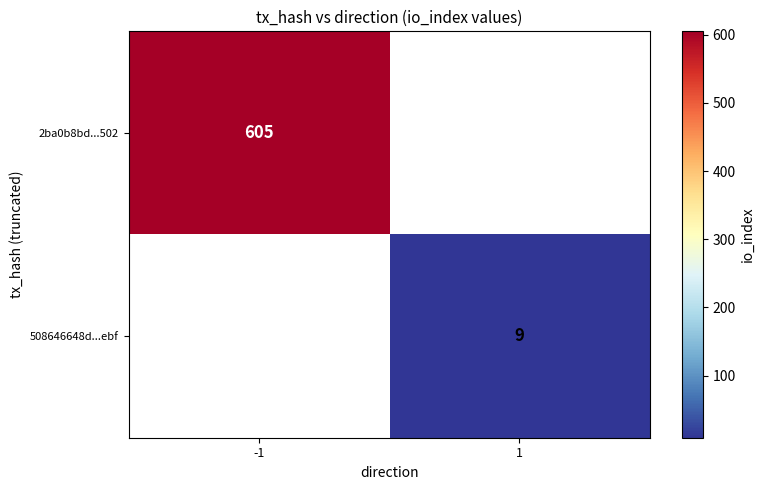

The 508646648d...ebf series shows 15 at 1. True or false?

False